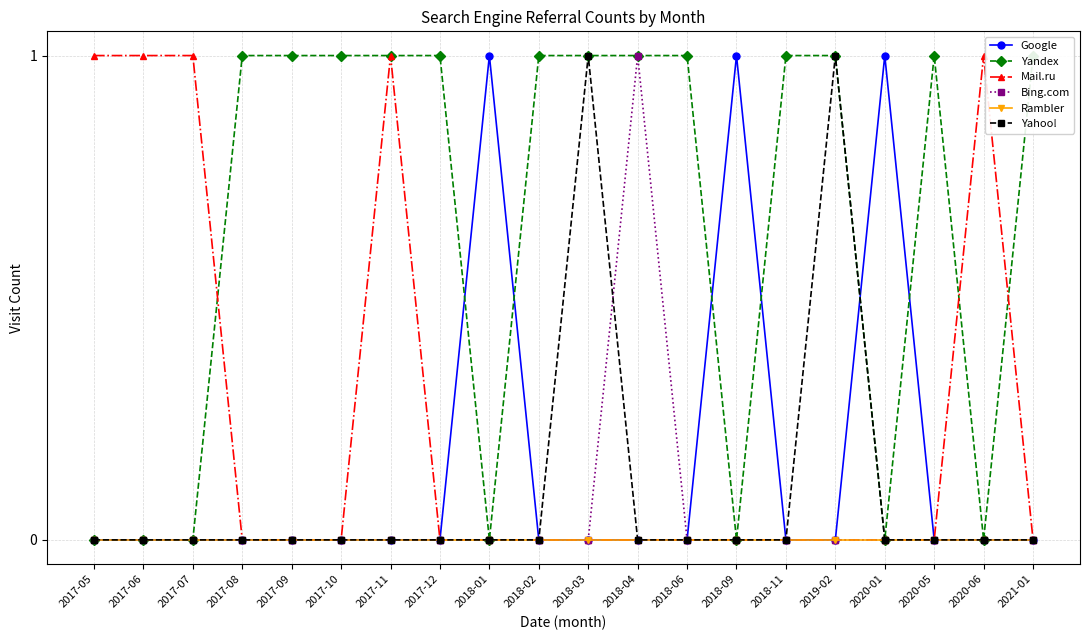

List the series in order of their peak value, highest first.

Google, Yandex, Mail.ru, Bing.com, Yahoo!, Rambler